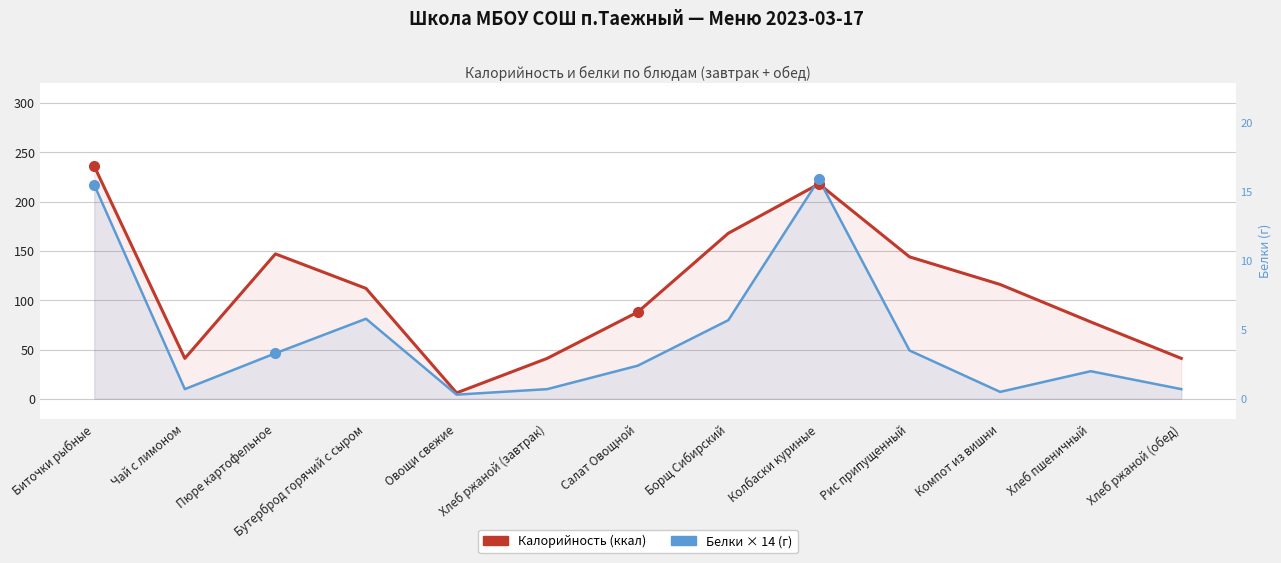

What is the spread (max minus min) of values at Хлеб ржаной (обед)?

31.2